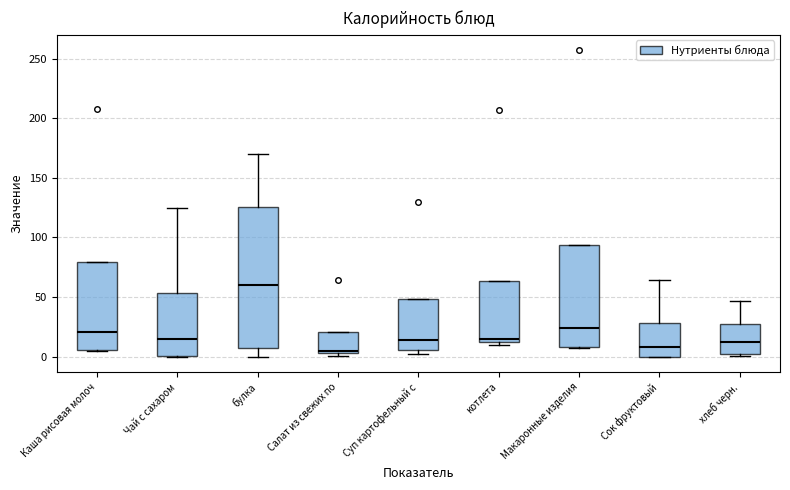

Reading left to right, transcribe this box plot: for each box, give where its median line is, the range the box spans, and where its two whiskers end, as read against the y-axis. The values are not printed on the chart, so give them approximately, as read against the axis.

Каша рисовая молоч: median 20, box 5 to 80, whiskers 5 to 80
Чай с сахаром: median 15, box 0 to 55, whiskers 0 to 125
булка: median 60, box 10 to 125, whiskers 0 to 170
Салат из свежих по: median 5 (just above the box's lower edge), box 5 to 20, whiskers 0 to 20
Суп картофельный с: median 15, box 5 to 50, whiskers 0 to 50
котлета: median 15, box 10 to 65, whiskers 10 (just below the box's lower edge) to 65
Макаронные изделия: median 25, box 10 to 95, whiskers 5 to 95
Сок фруктовый: median 10, box 0 to 30, whiskers 0 to 65
хлеб черн.: median 10, box 5 to 30, whiskers 0 to 45